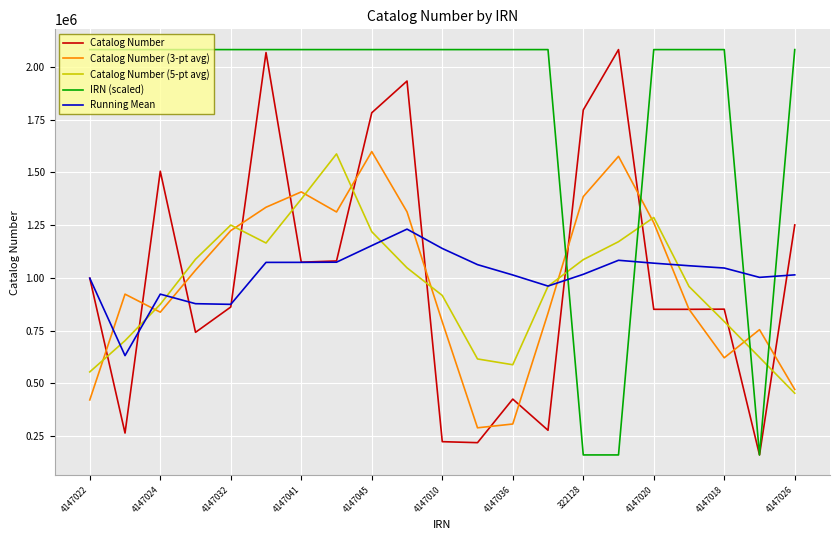

What is the maximum value for Running Mean?

1231155.6